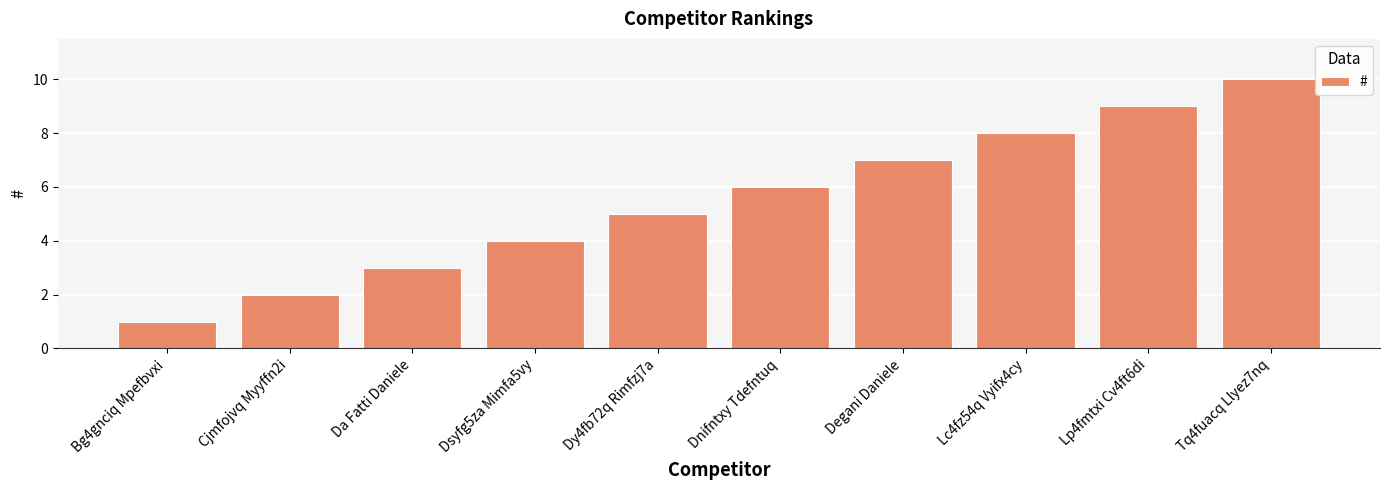

What is the approximate value at Da Fatti Daniele?

3